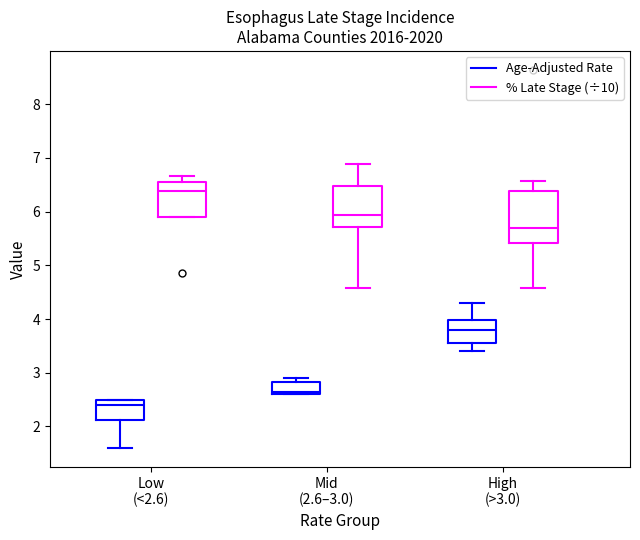

Reading left to right, transcribe this box plot: for each box, give where its median line is, the range the box spans, and where its two whiskers end, as read against the y-axis. The values are not printed on the chart, so give them approximately, as read against the axis.

Low (<2.6) (Age-Adjusted Rate): median 2.4, box 2.1 to 2.5, whiskers 1.6 to 2.5
Low (<2.6) (% Late Stage (÷10)): median 6.4, box 5.9 to 6.6, whiskers 5.9 to 6.7
Mid (2.6–3.0) (Age-Adjusted Rate): median 2.7, box 2.6 to 2.8, whiskers 2.6 to 2.9
Mid (2.6–3.0) (% Late Stage (÷10)): median 5.9, box 5.7 to 6.5, whiskers 4.6 to 6.9
High (>3.0) (Age-Adjusted Rate): median 3.8, box 3.6 to 4.0, whiskers 3.4 to 4.3
High (>3.0) (% Late Stage (÷10)): median 5.7, box 5.4 to 6.4, whiskers 4.6 to 6.6